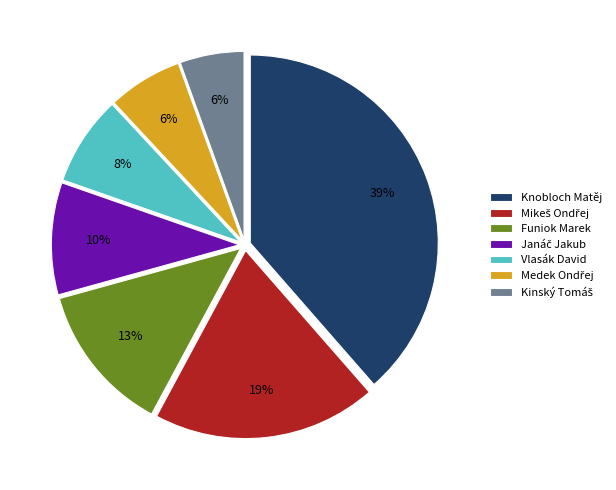

To the nearest percent, what is the average slice percentage?

14%